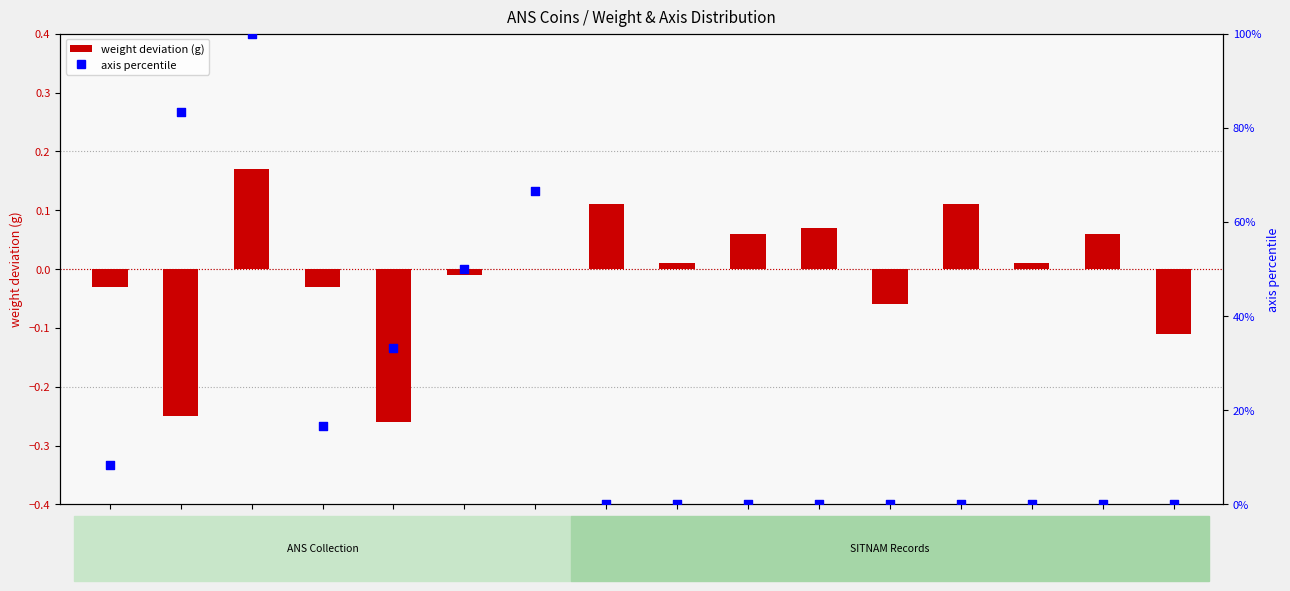

Is the value of axis percentile at 2cfd9c13 greater than the value of weight deviation at 1944.100.793?

Yes